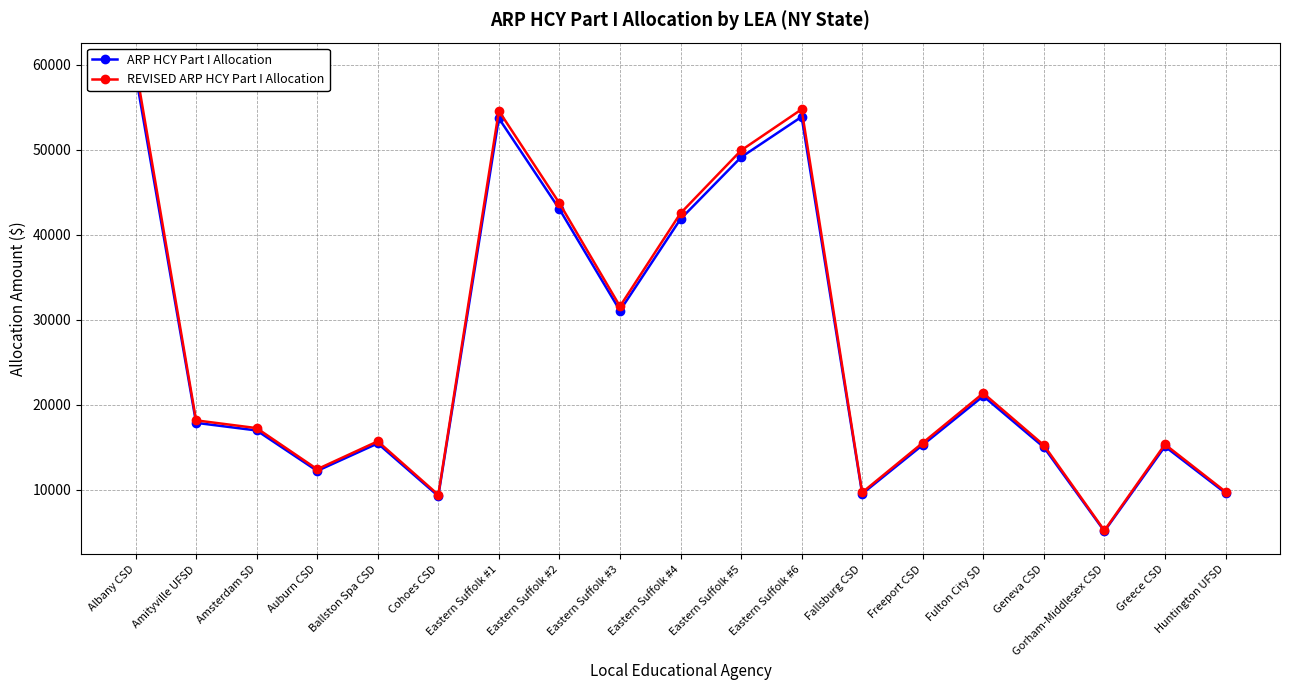

Which series has the largest total across all categories?

REVISED ARP HCY Part I Allocation